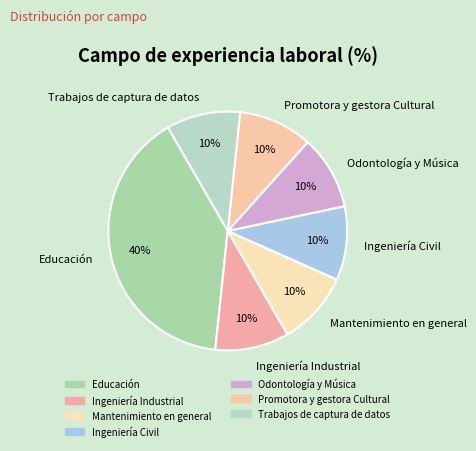

Do Promotora y gestora Cultural and Odontología y Música together represent more than half of the pie?

No